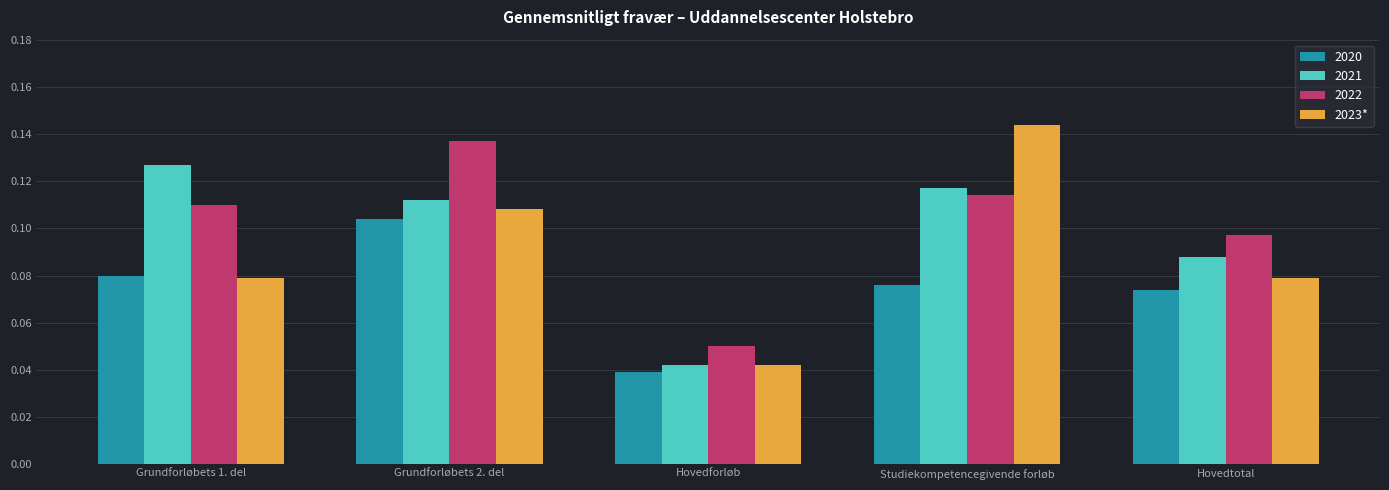

Rank the series by their average value, from lowest to highest.

2020, 2023*, 2021, 2022